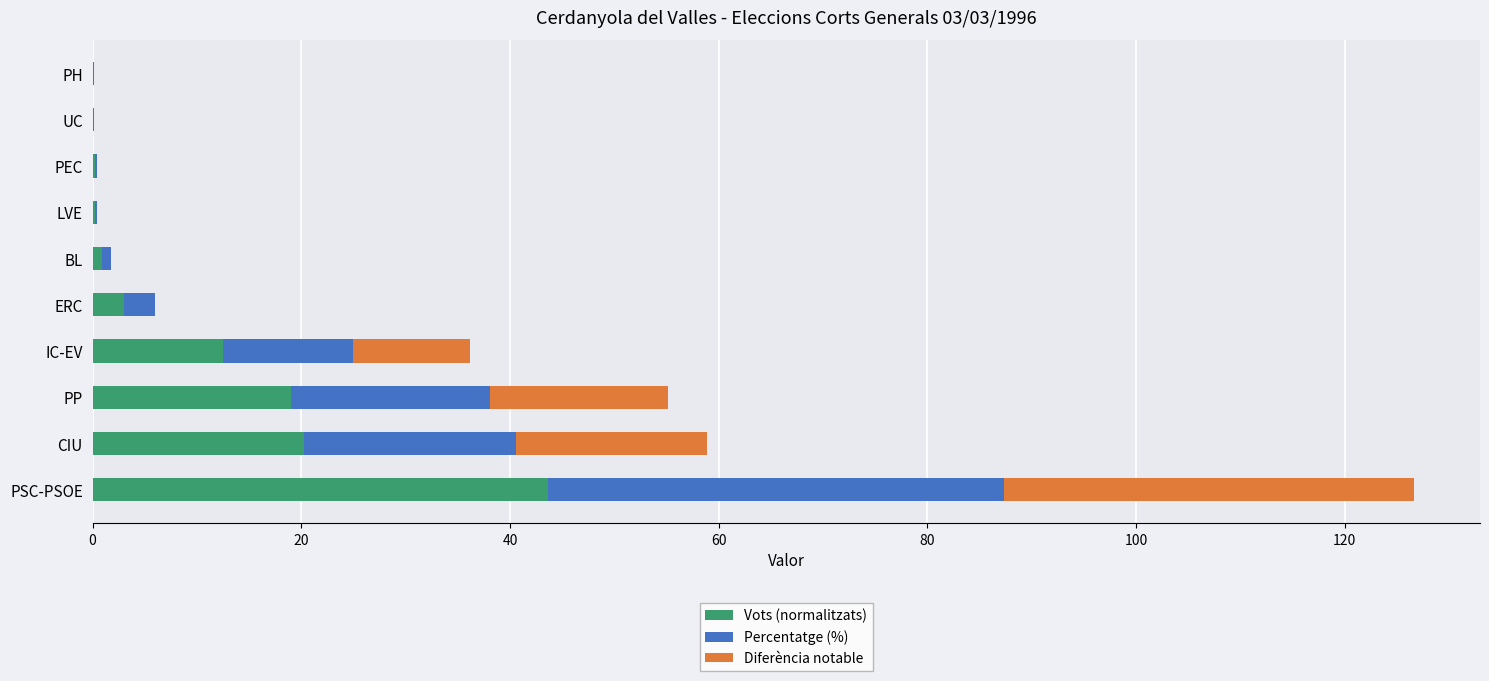

The Vots (normalitzats) series shows 19.0 at PP. True or false?

True